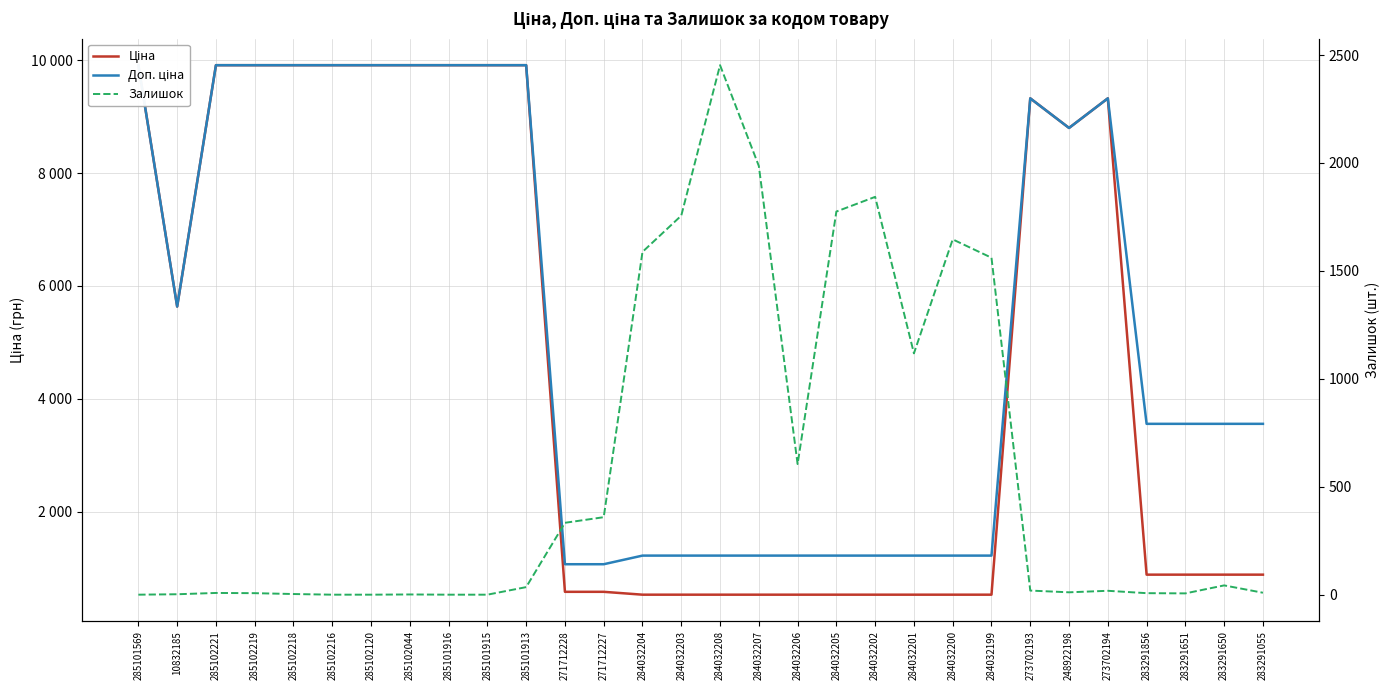

What are all the series names shown in the legend?

Ціна, Доп. ціна, Залишок